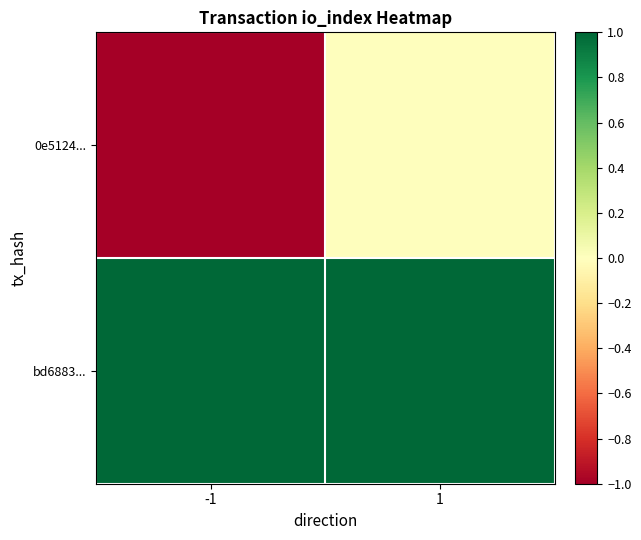

Reading left to right, extract all data points from this chart.

0e5124...: -1=-1	1=0
bd6883...: -1=1	1=1